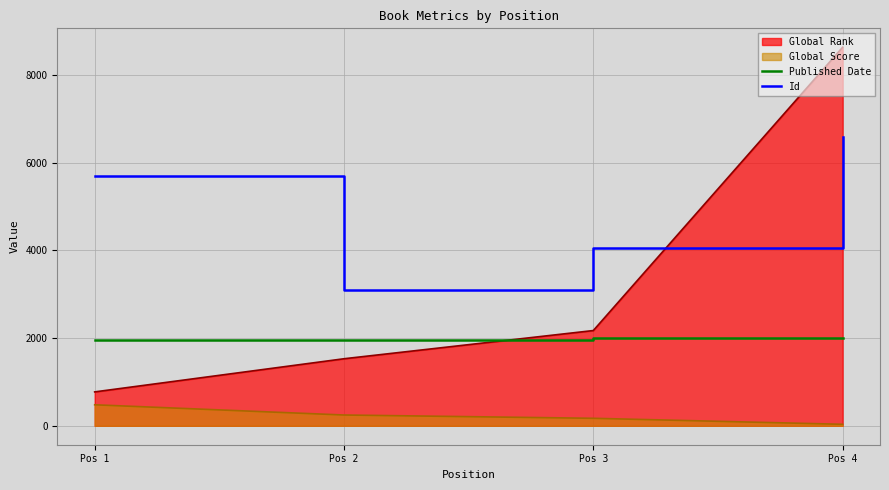

How many categories are shown in the chart?

4